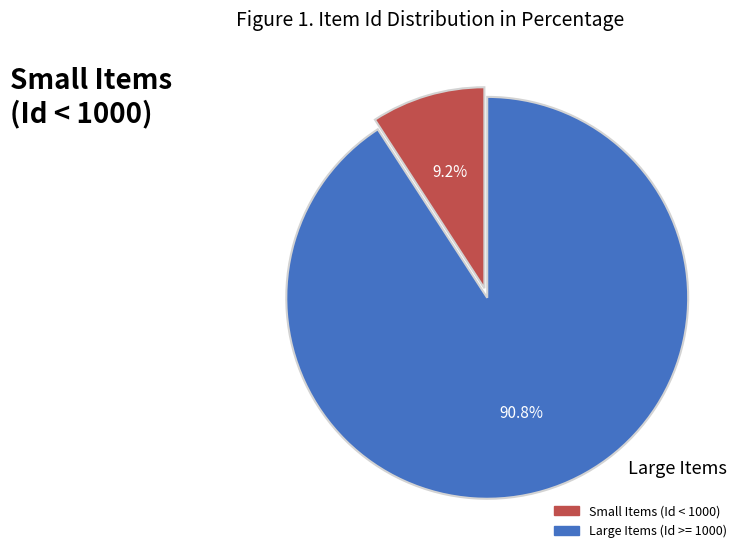

Is there a majority slice in this chart?

Yes